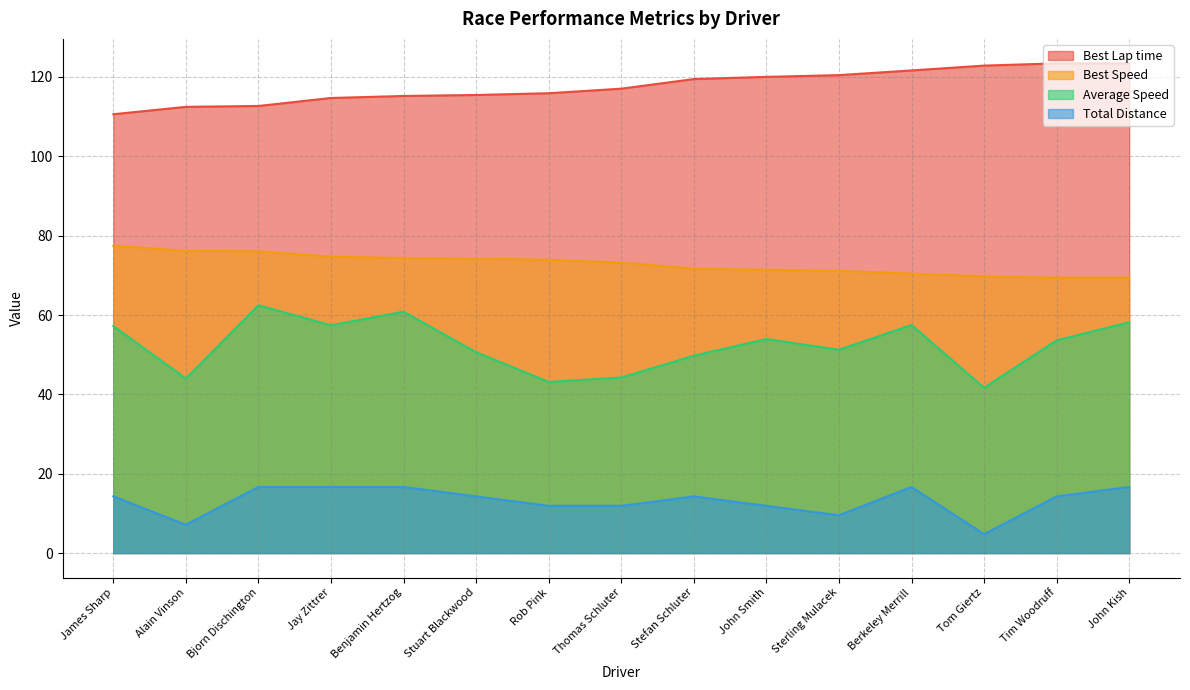

True or false: Average Speed and Total Distance cross at least once.

False